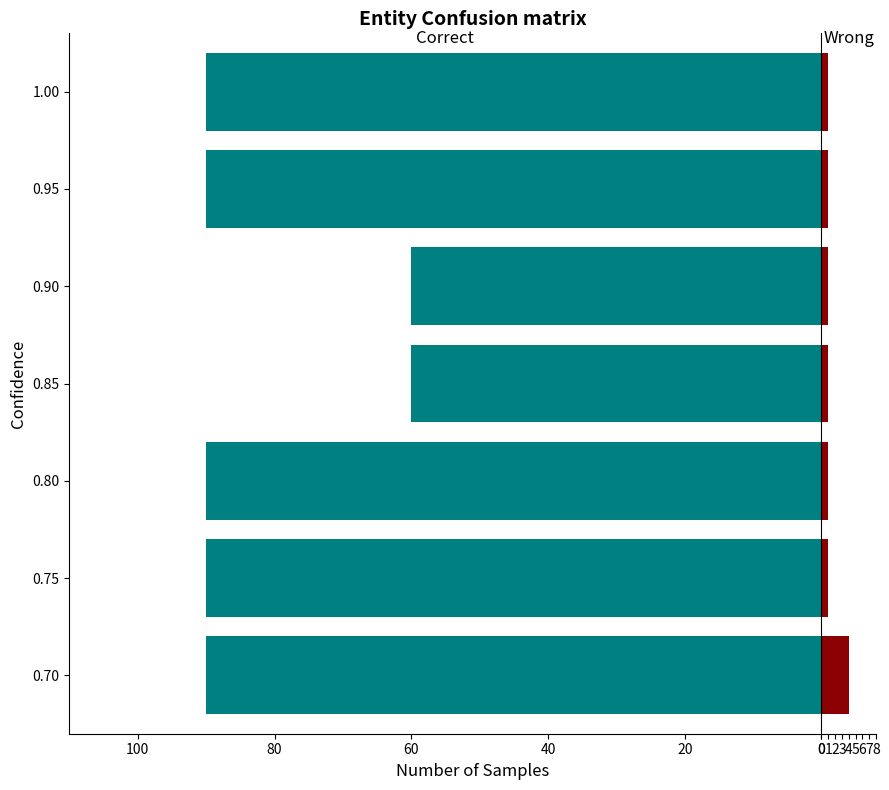

The value of Correct at 0.75 is -56. True or false?

False